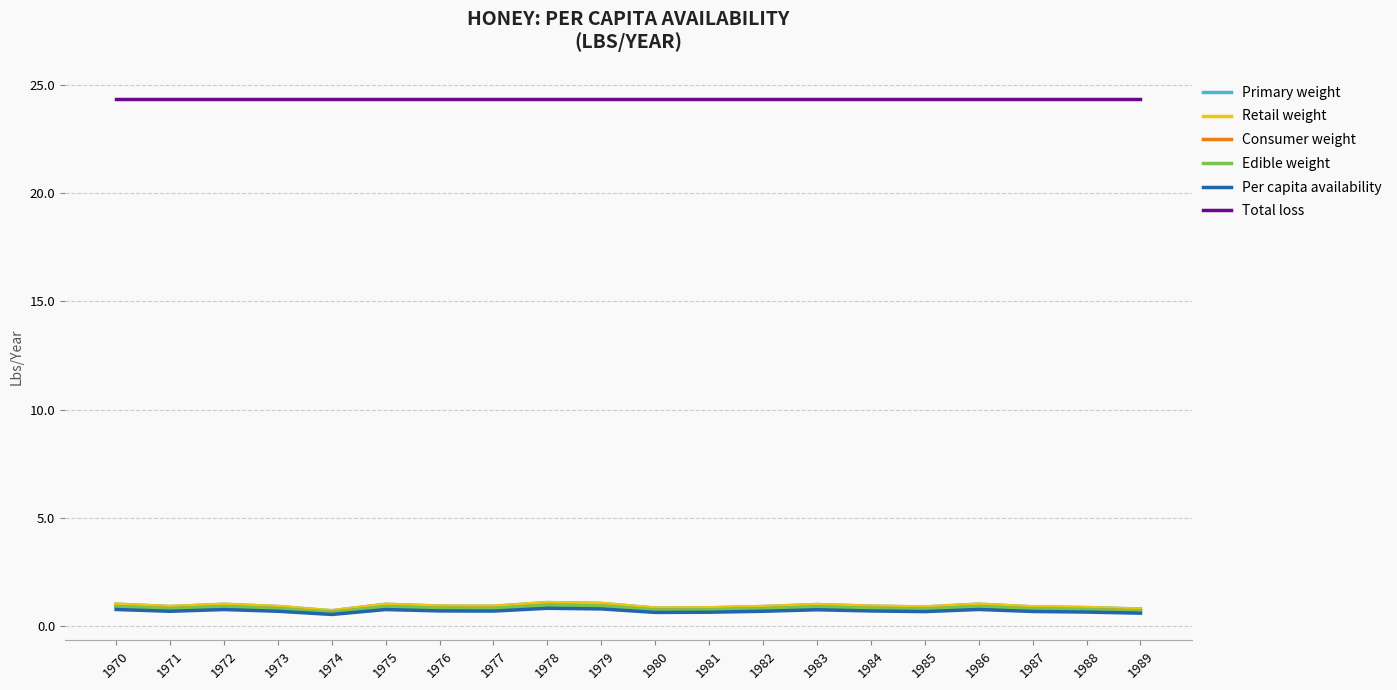

Does the chart have visible grid lines?

Yes